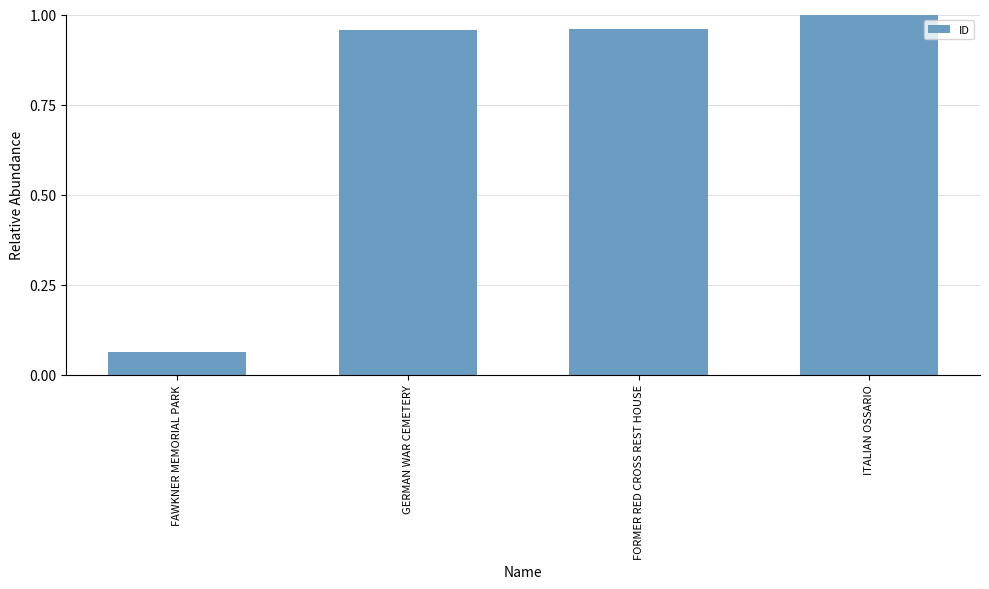

At which category does the chart reach its peak across all series?

ITALIAN OSSARIO